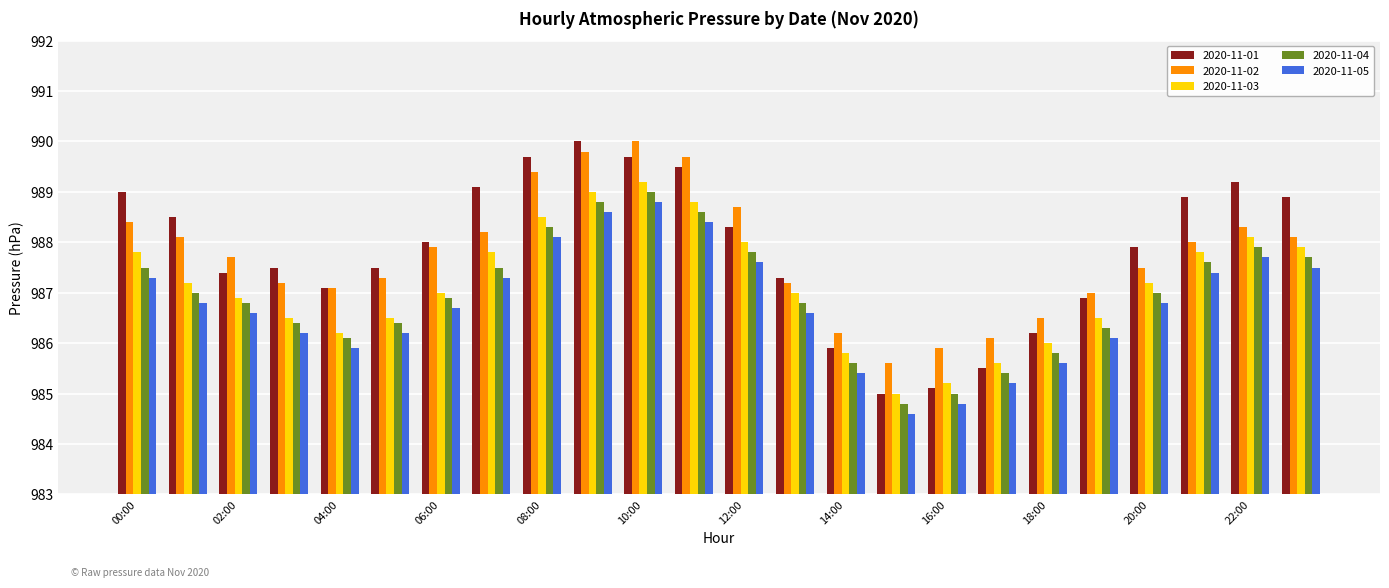

What is the average value of the 2020-11-02 series?

987.7